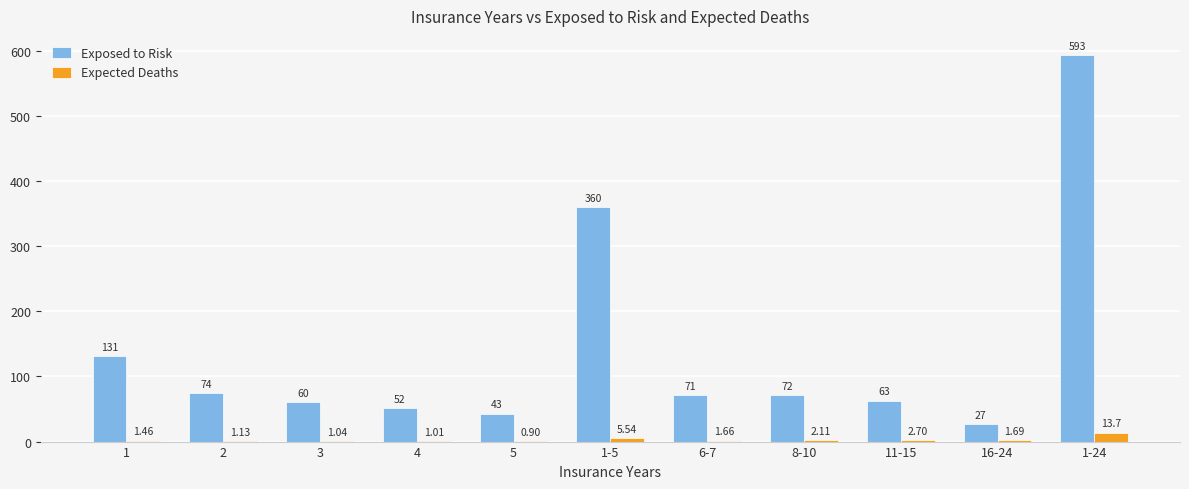

What is the sum of the Exposed to Risk values at 3 and 16-24?

87.0